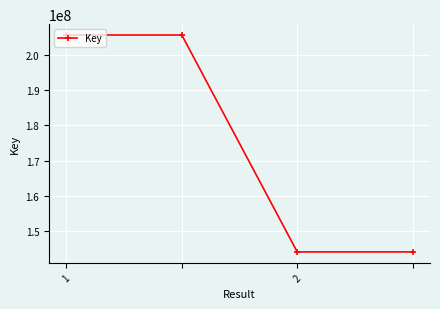

What is the difference between the maximum and minimum values?

61382066